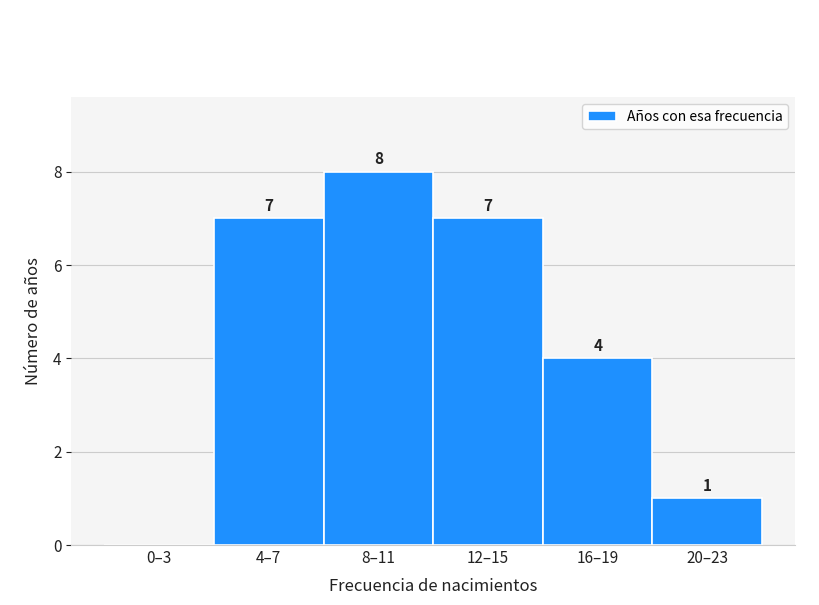

Reading left to right, what are all the values shown in this chart?

0–3=0	4–7=7	8–11=8	12–15=7	16–19=4	20–23=1